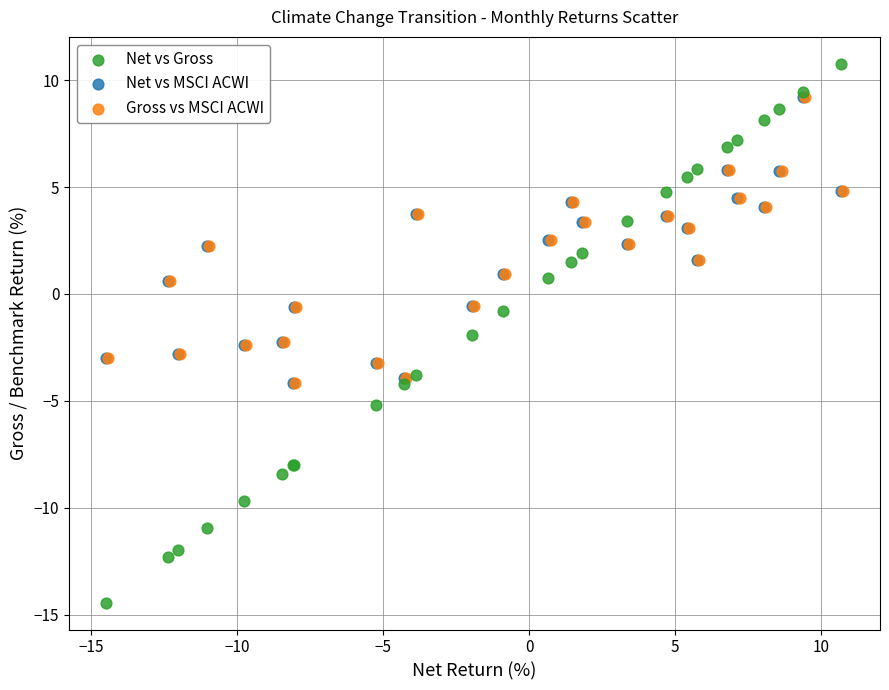

Which series has the widest spread of Y values?

Net vs Gross